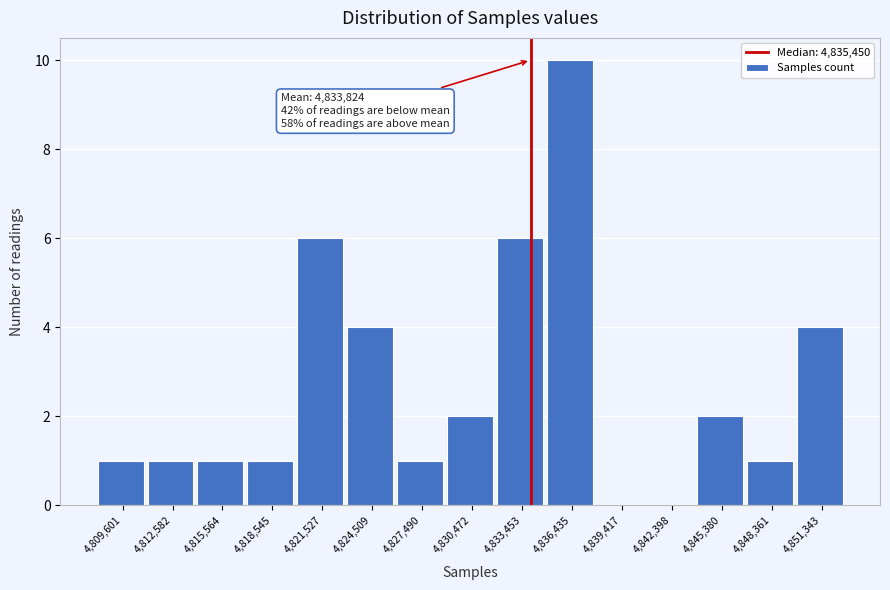

Reading left to right, transcribe all the data shown in this chart.

4,809,601=1	4,812,582=1	4,815,564=1	4,818,545=1	4,821,527=6	4,824,509=4	4,827,490=1	4,830,472=2	4,833,453=6	4,836,435=10	4,839,417=0	4,842,398=0	4,845,380=2	4,848,361=1	4,851,343=4